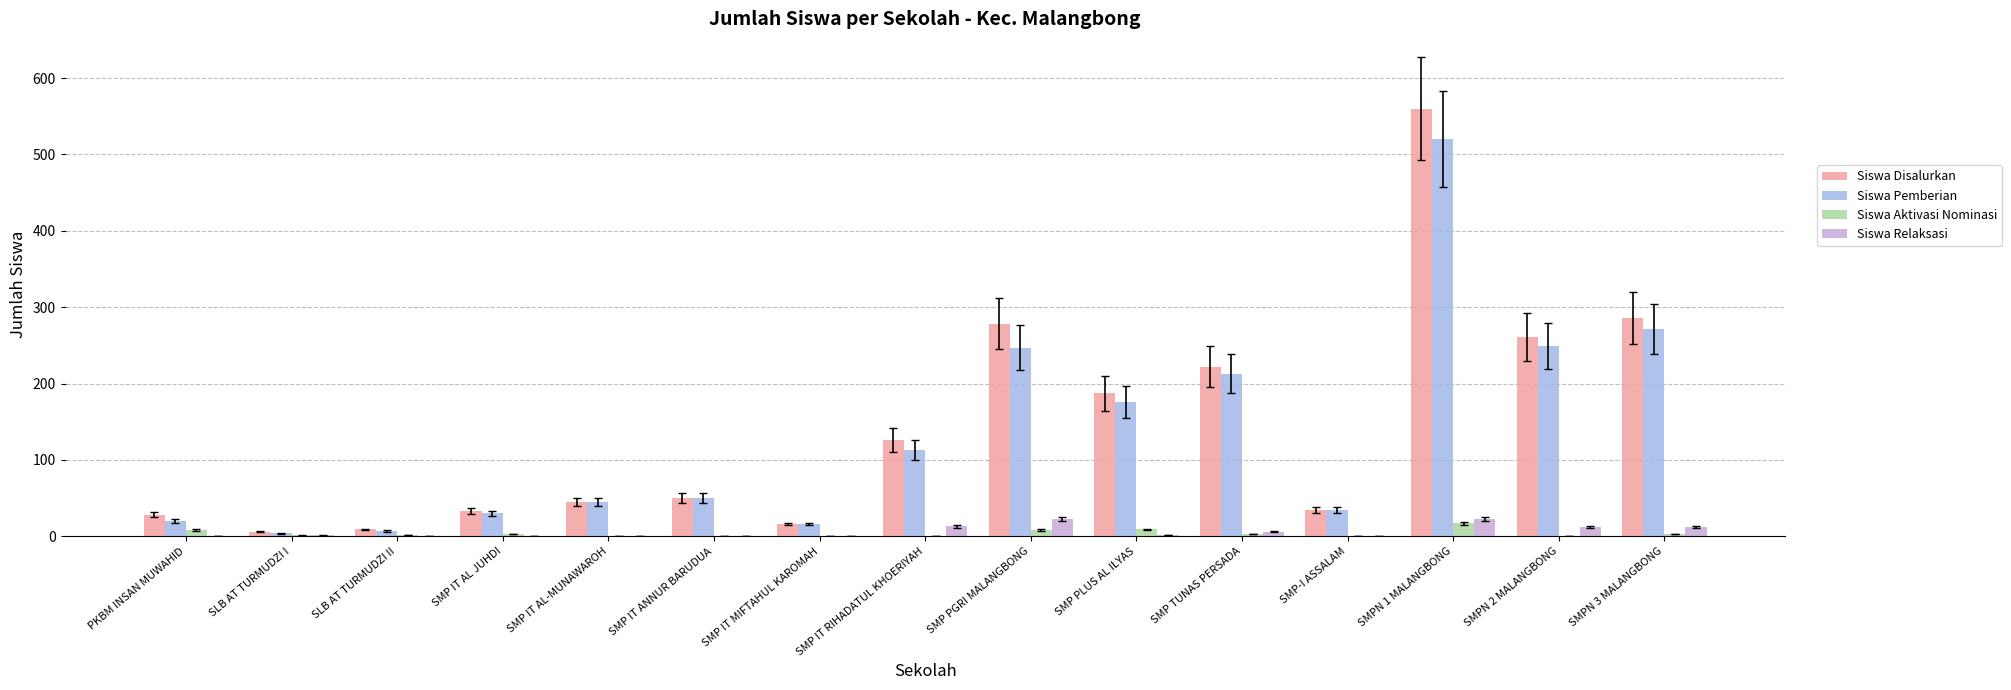

The value of Siswa Pemberian at PKBM INSAN MUWAHID is 20. True or false?

True